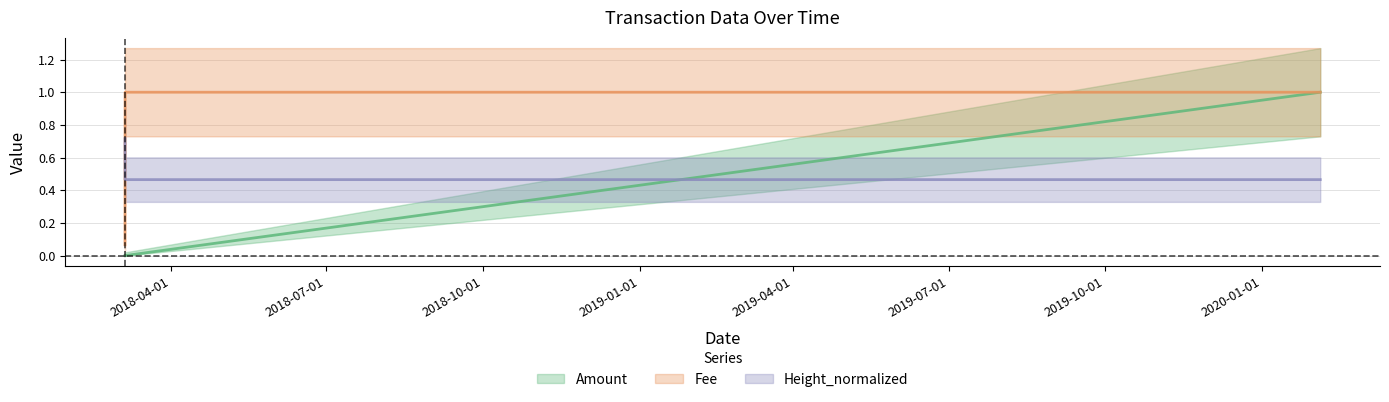

Reading left to right, extract all data points from this chart.

Amount: 2018-03-04 18:51:38=0.0	2018-03-04 20:32:11=0.0	2020-02-04 02:14:27=1.0
Fee: 2018-03-04 18:51:38=0.1	2018-03-04 20:32:11=1.0	2020-02-04 02:14:27=1.0
Height_normalized: 2018-03-04 18:51:38=0.7	2018-03-04 20:32:11=0.5	2020-02-04 02:14:27=0.5